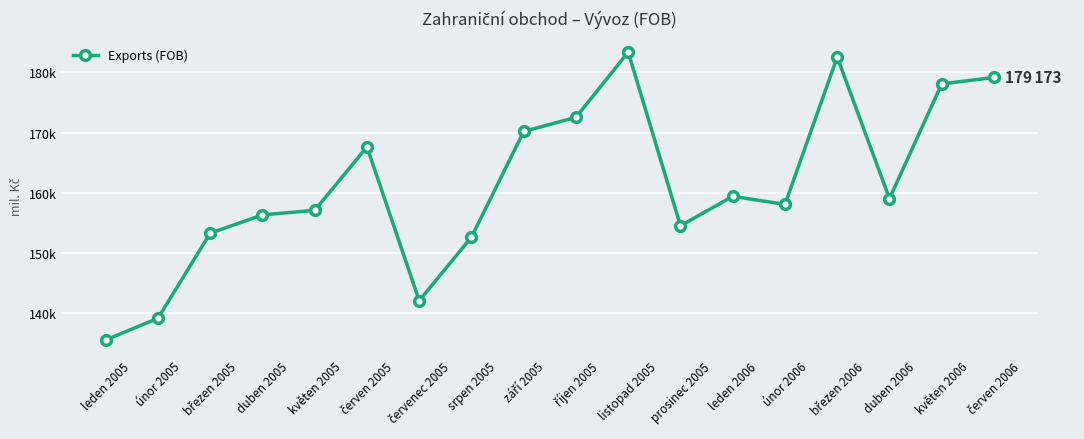

Where does the data first go above 159002?

červen 2005